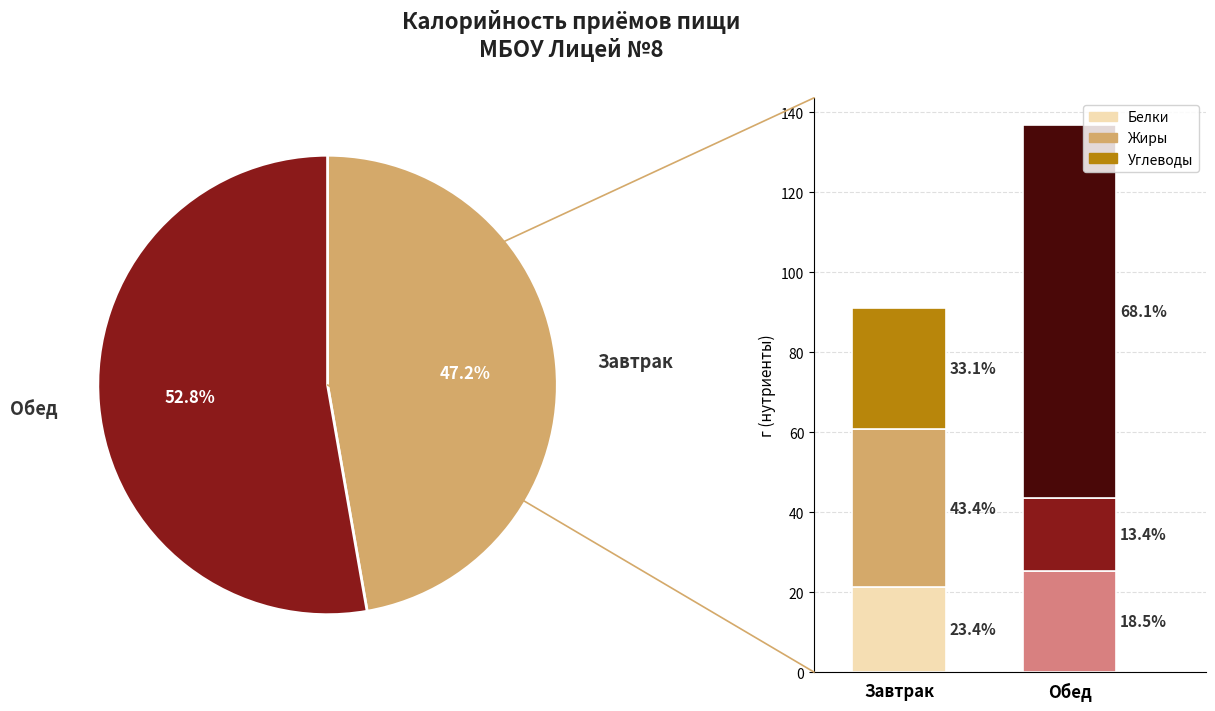

True or false: Обед accounts for 61% of the total.

False